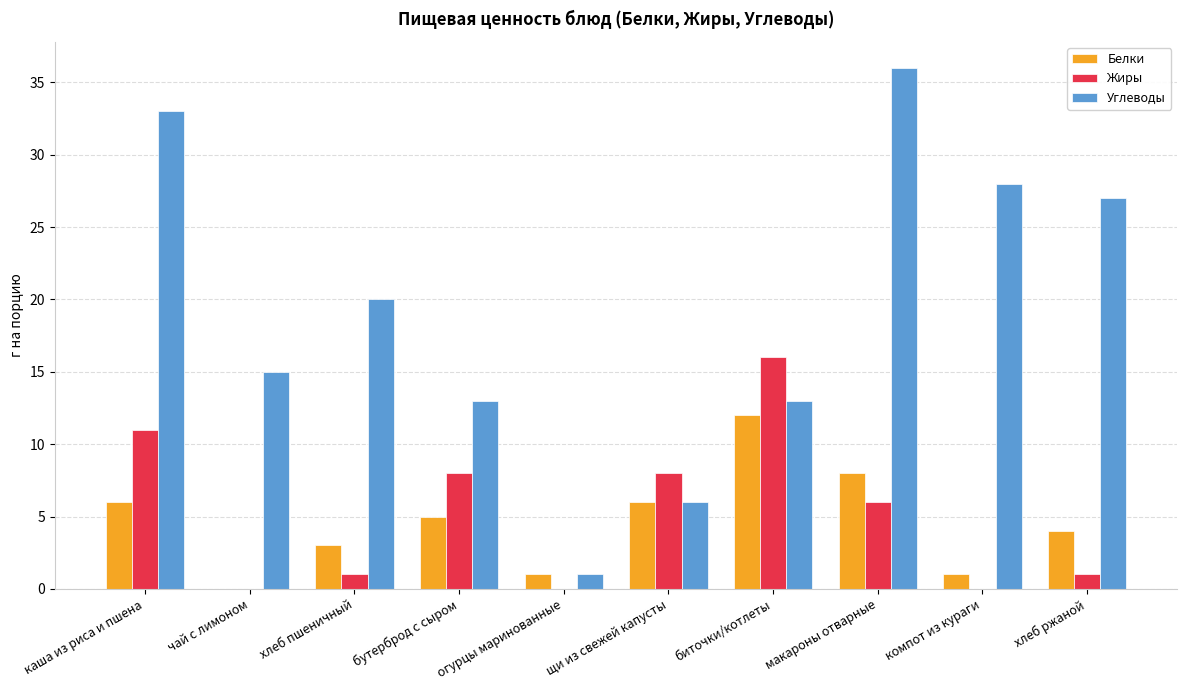

True or false: Жиры has a value of 1 at хлеб пшеничный.

True